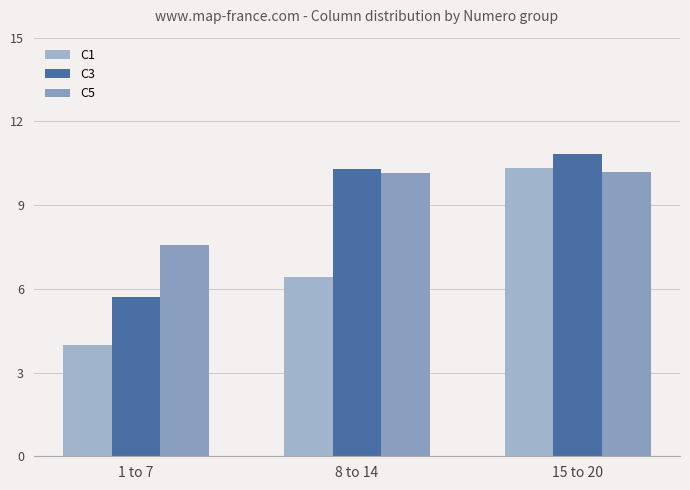

Rank the series by their maximum value, from highest to lowest.

C3, C1, C5